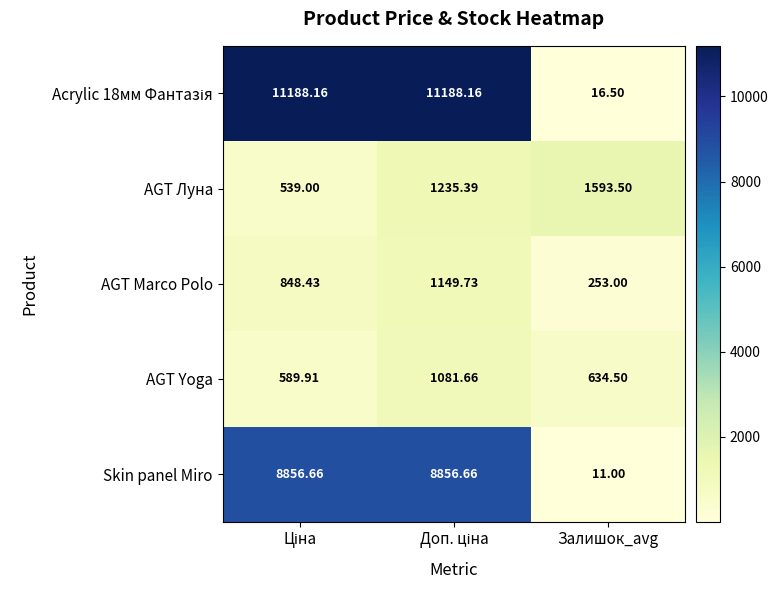

Is the value of Skin panel Miro at Залишок_avg greater than the value of AGT Marco Polo at Залишок_avg?

No